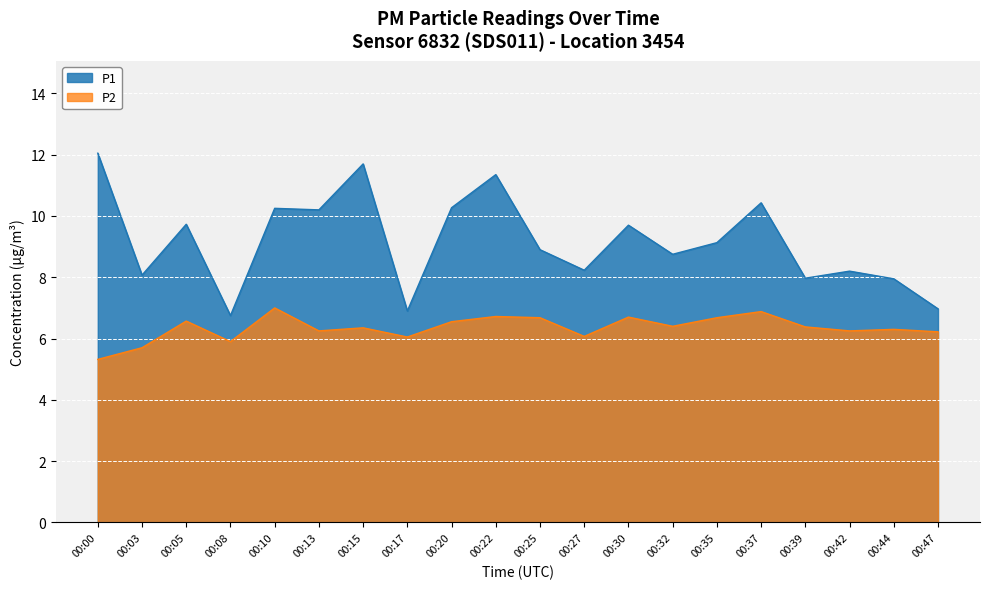

What is the highest value of the P2 series?

7.0